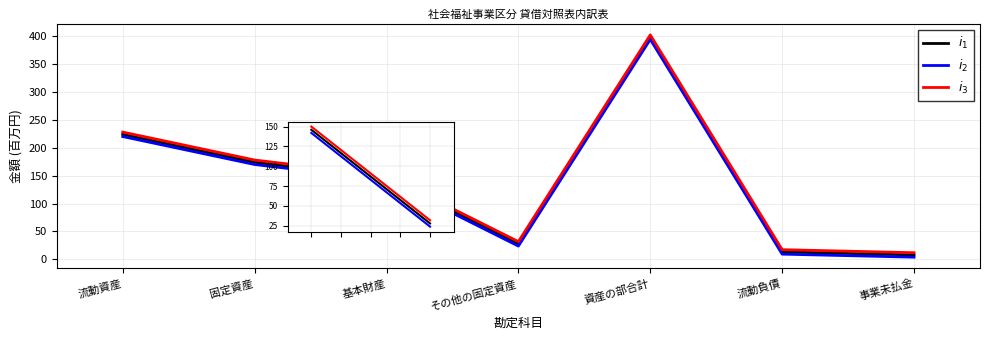

What is the sum of all $i_1$ values?

991.1